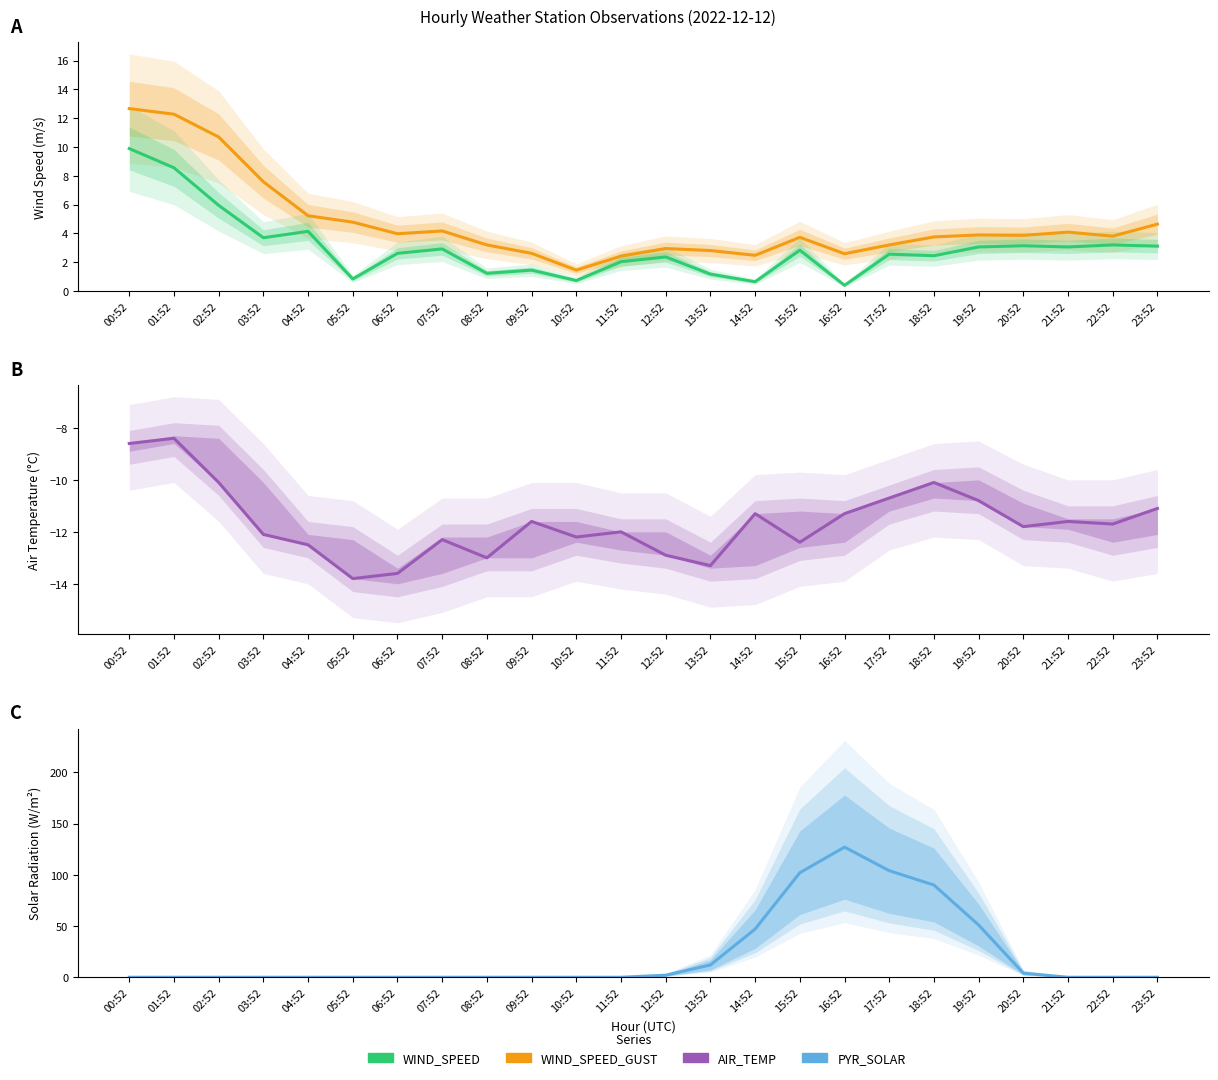

True or false: PYR_SOLAR and AIR_TEMP cross at least once.

False